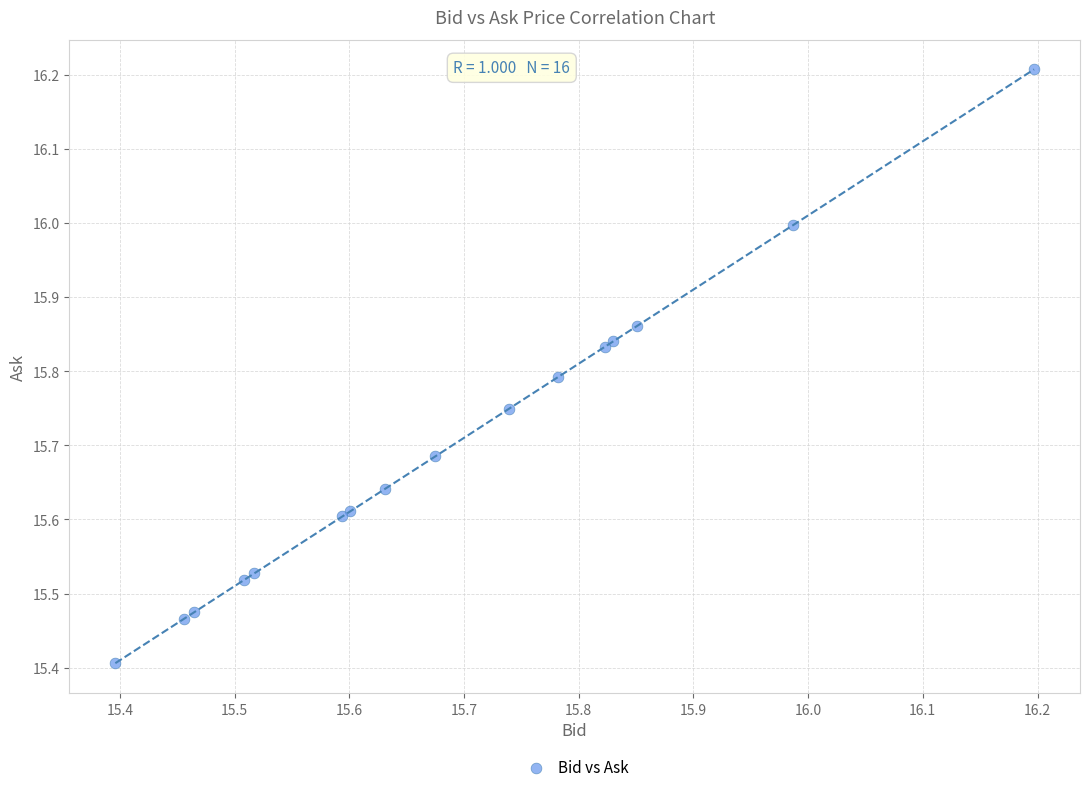

What Y value in the scatter plot is closest to 15?

15.4